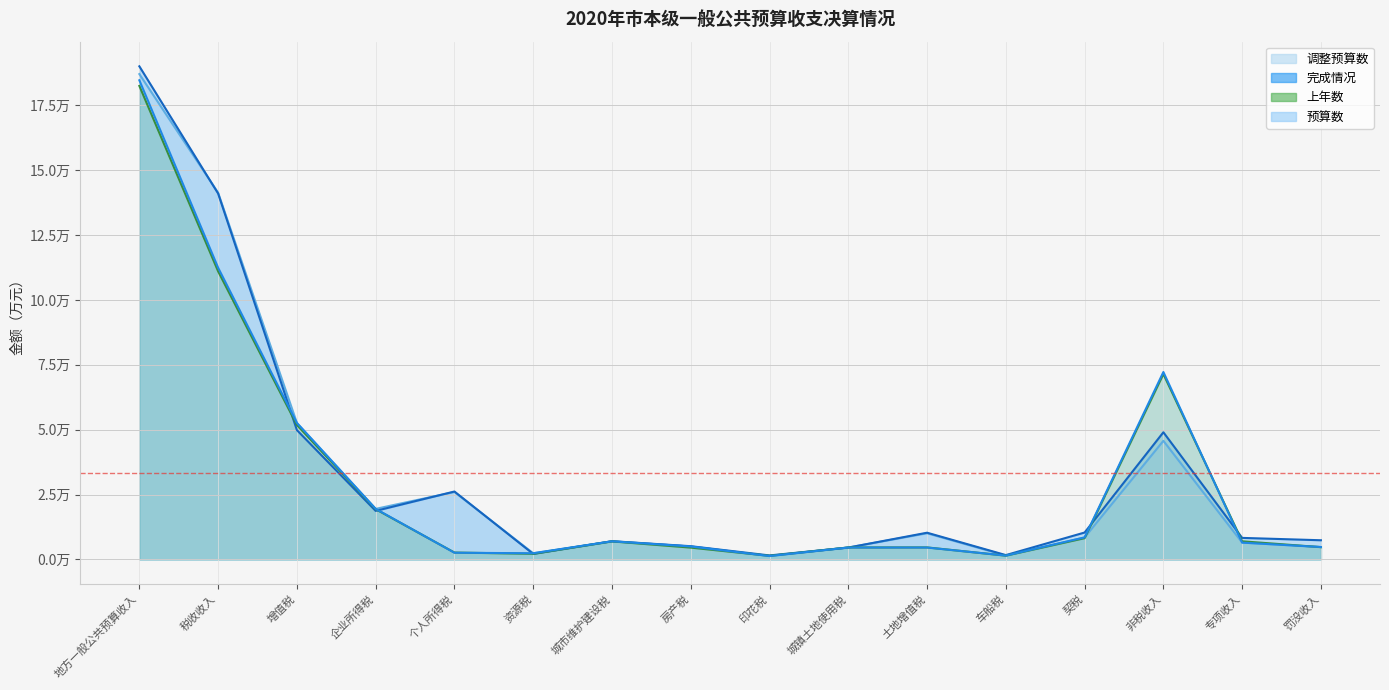

Which category has the lowest value across all series?

印花税